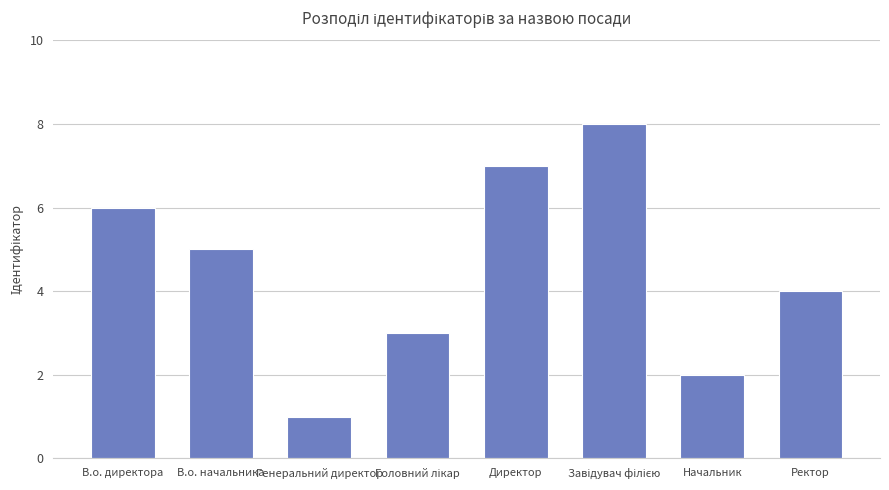

What is the change in value from В.о. начальника to Директор?

+2